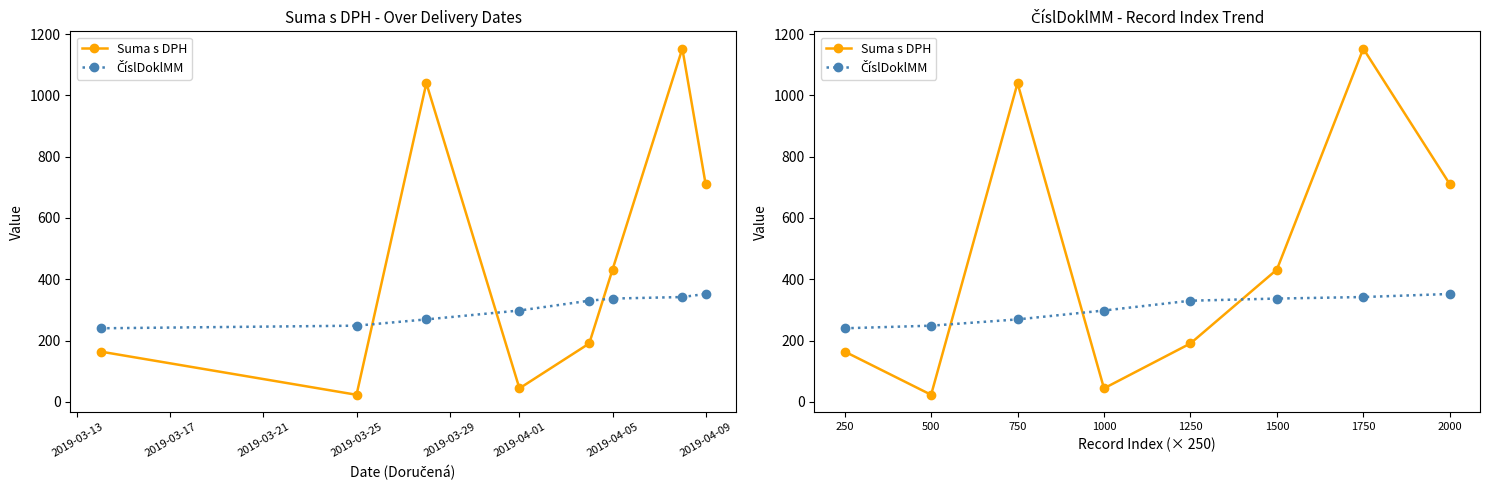

Is this an area chart (filled region under the line)?

No